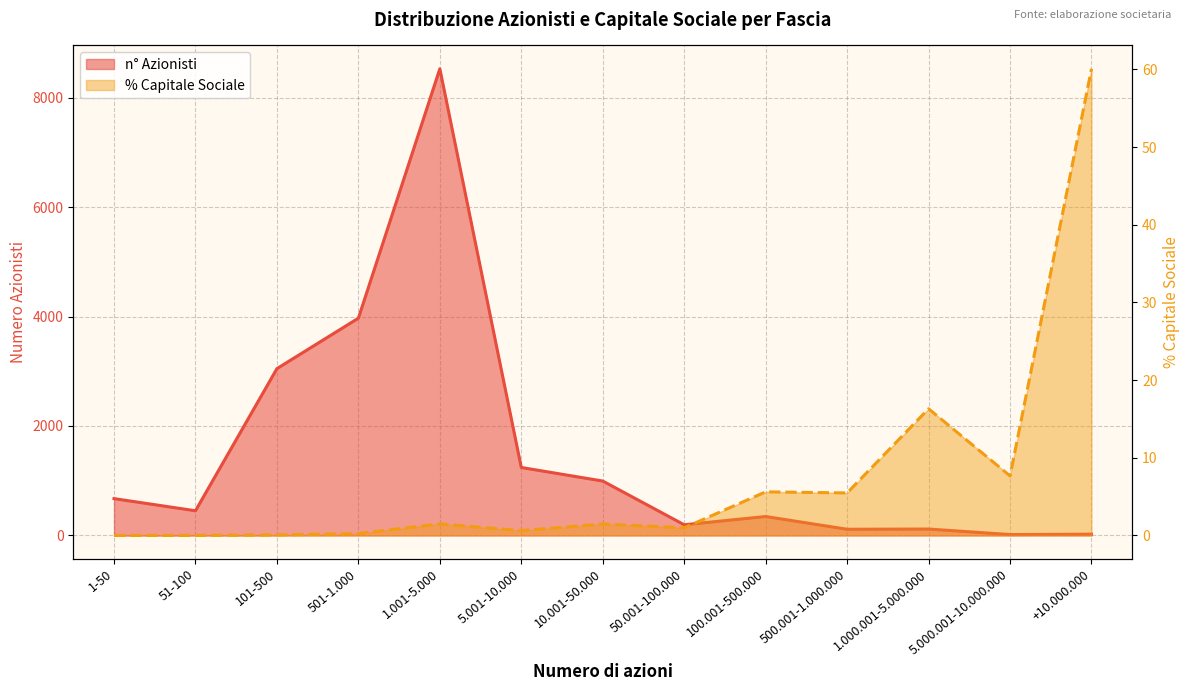

At how many categories does at least one series exceed 7351?

1